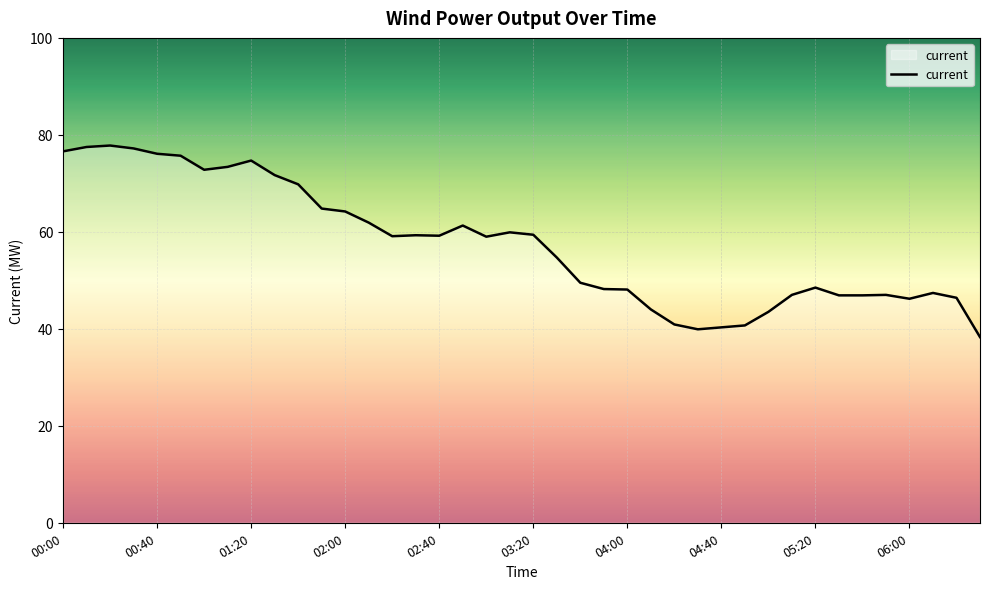

What is the greatest value displayed?

77.8